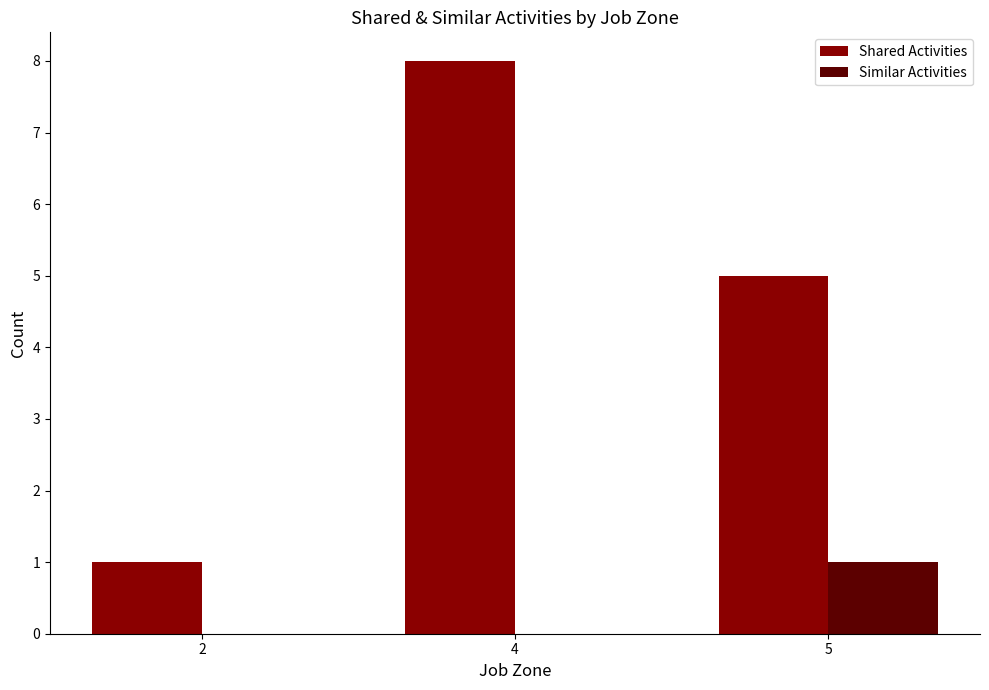

Which series changed the most between 2 and 4?

Shared Activities